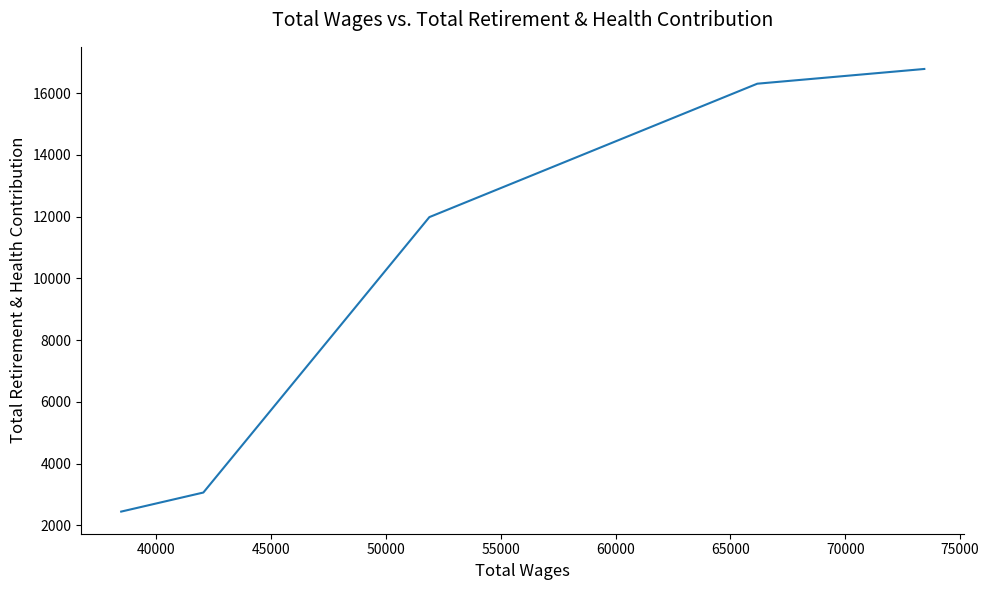

True or false: the data shows 5587 at 35000.

False